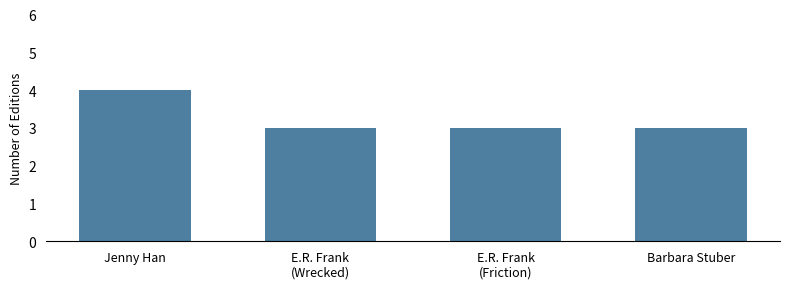

Reading right to left, transcribe all the data shown in this chart.

3	3	3	4